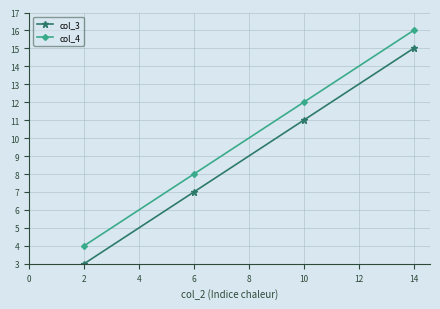

What is the difference between the maximum and minimum values in the col_4 series?

12